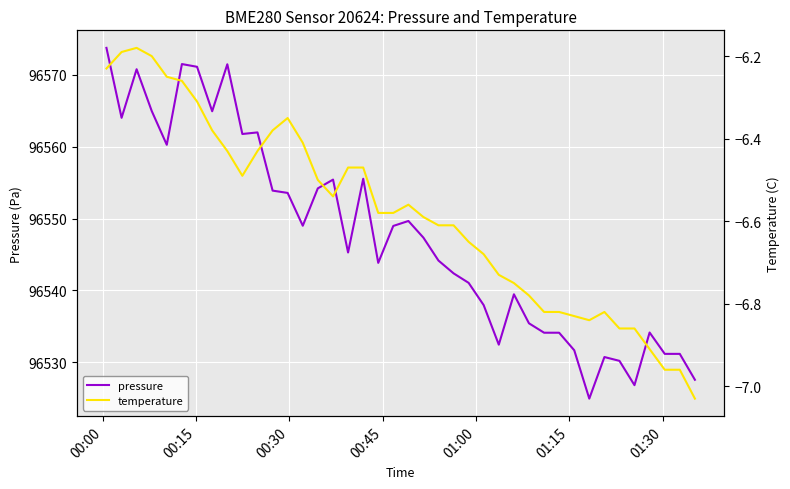

How many distinct data groups are displayed?

2